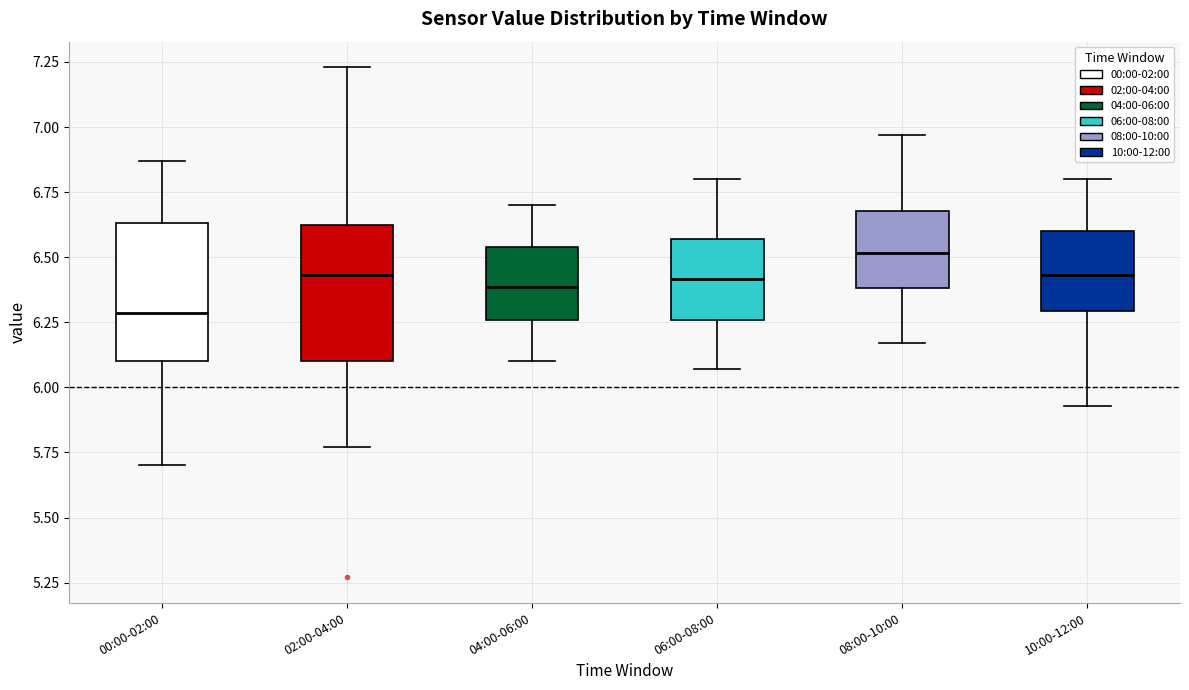

Reading left to right, read every box against the y-axis: the position of its median line, the range the box covers, and the ends of its whiskers. The values are not printed on the chart, so give them approximately, as read against the axis.

00:00-02:00: median 6.30, box 6.10 to 6.65, whiskers 5.70 to 6.85
02:00-04:00: median 6.45, box 6.10 to 6.65, whiskers 5.75 to 7.25
04:00-06:00: median 6.40, box 6.25 to 6.55, whiskers 6.10 to 6.70
06:00-08:00: median 6.40, box 6.25 to 6.55, whiskers 6.05 to 6.80
08:00-10:00: median 6.50, box 6.40 to 6.70, whiskers 6.15 to 6.95
10:00-12:00: median 6.45, box 6.30 to 6.60, whiskers 5.95 to 6.80